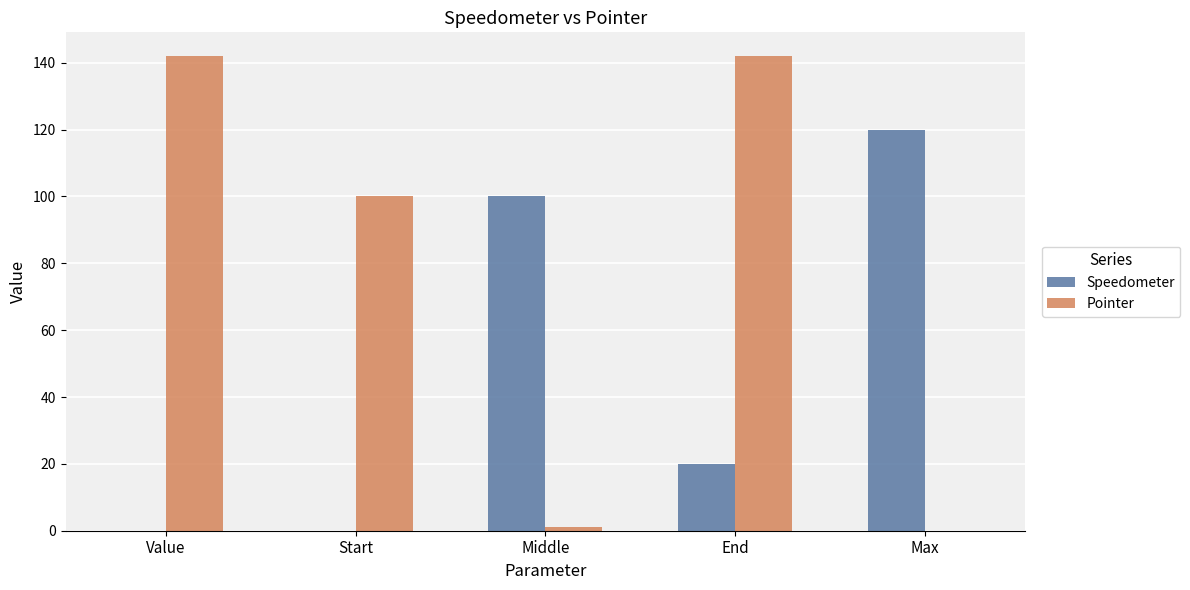

Which series changed the most between Start and End?

Pointer